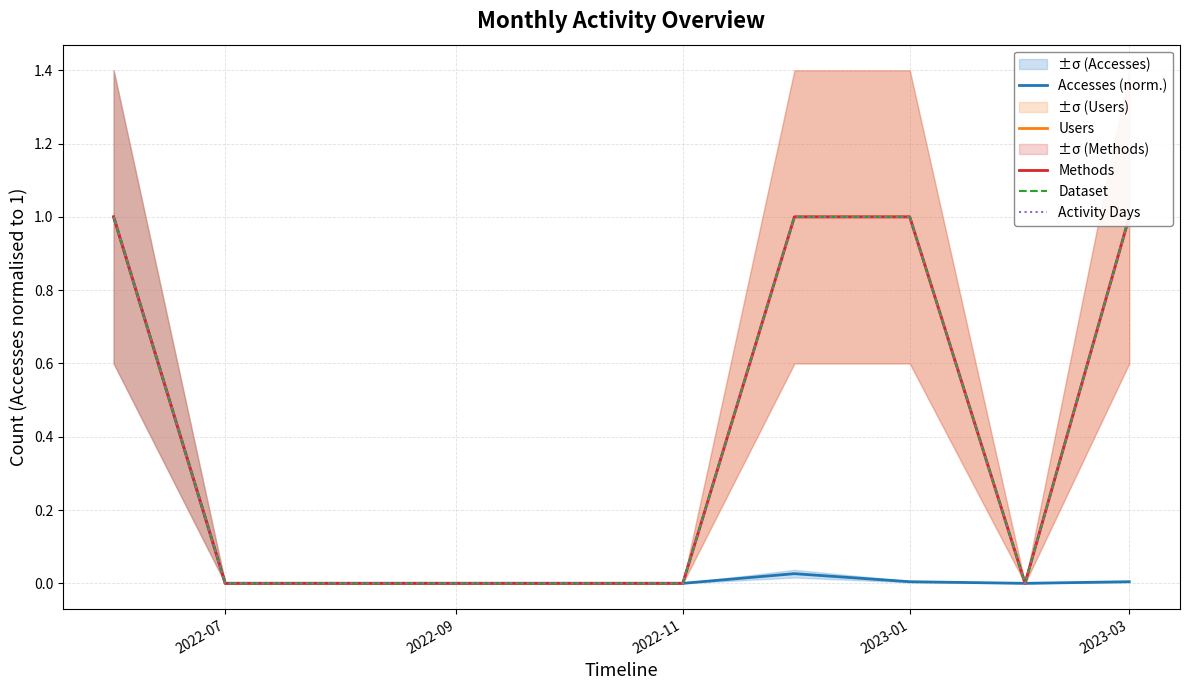

The value of Accesses (norm.) at 2022-09 is 0.0. True or false?

True